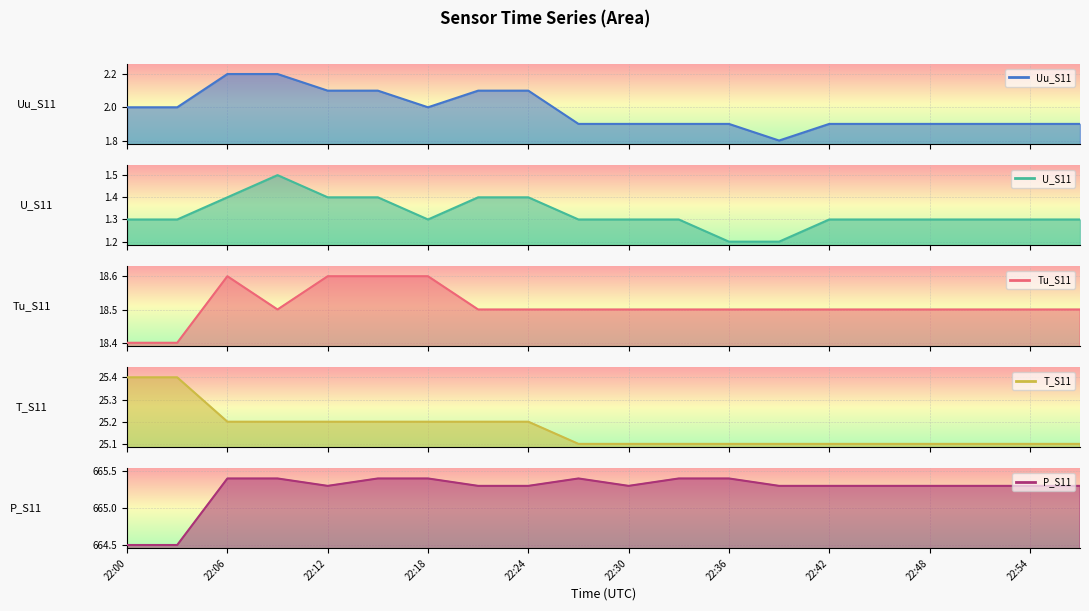

Is the value of U_S11 at 22:21 greater than the value of P_S11 at 22:24?

No